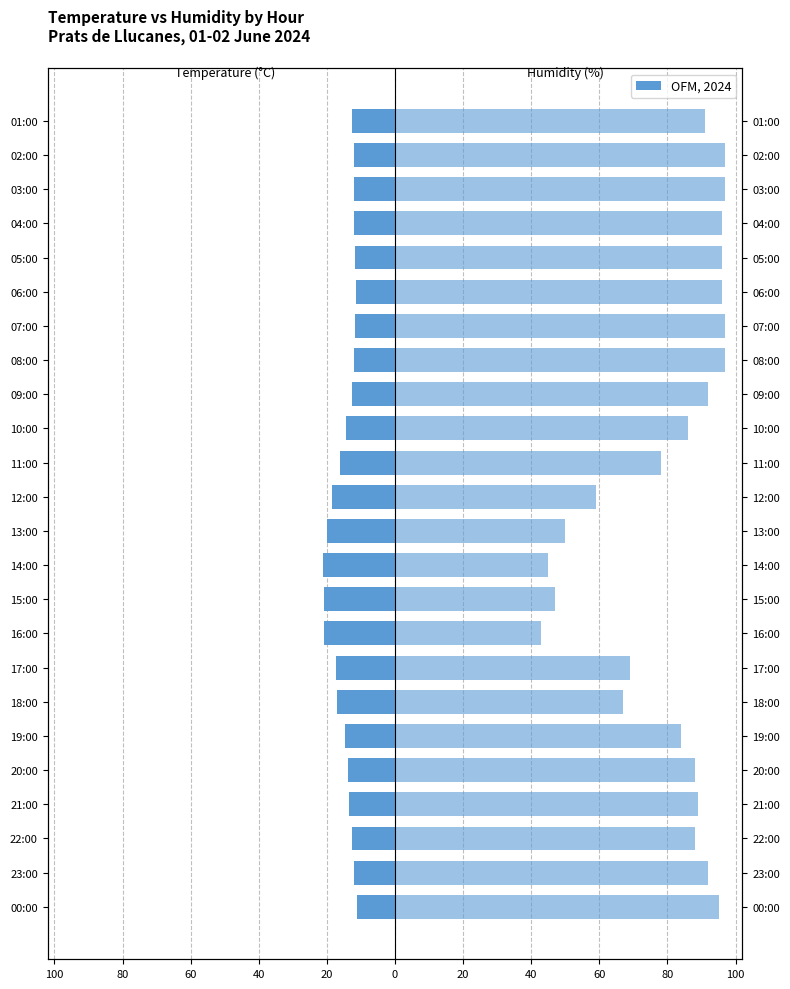

How many bars are there in total?

48